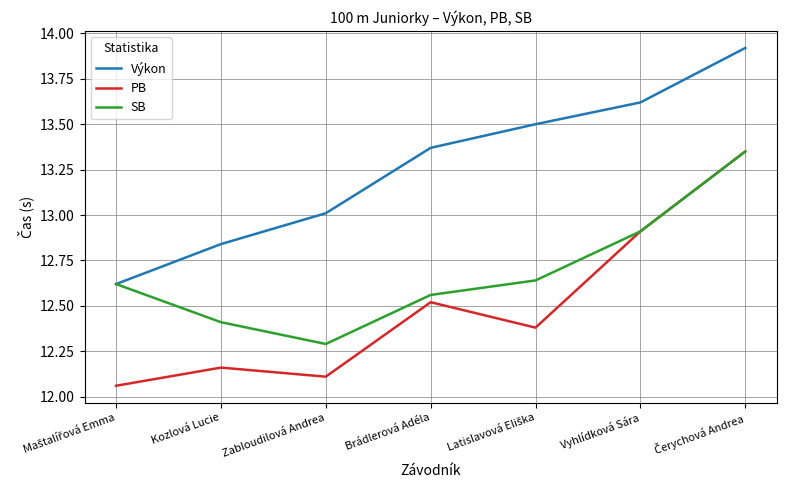

The value of Výkon at Brádlerová Adéla is 7.2. True or false?

False